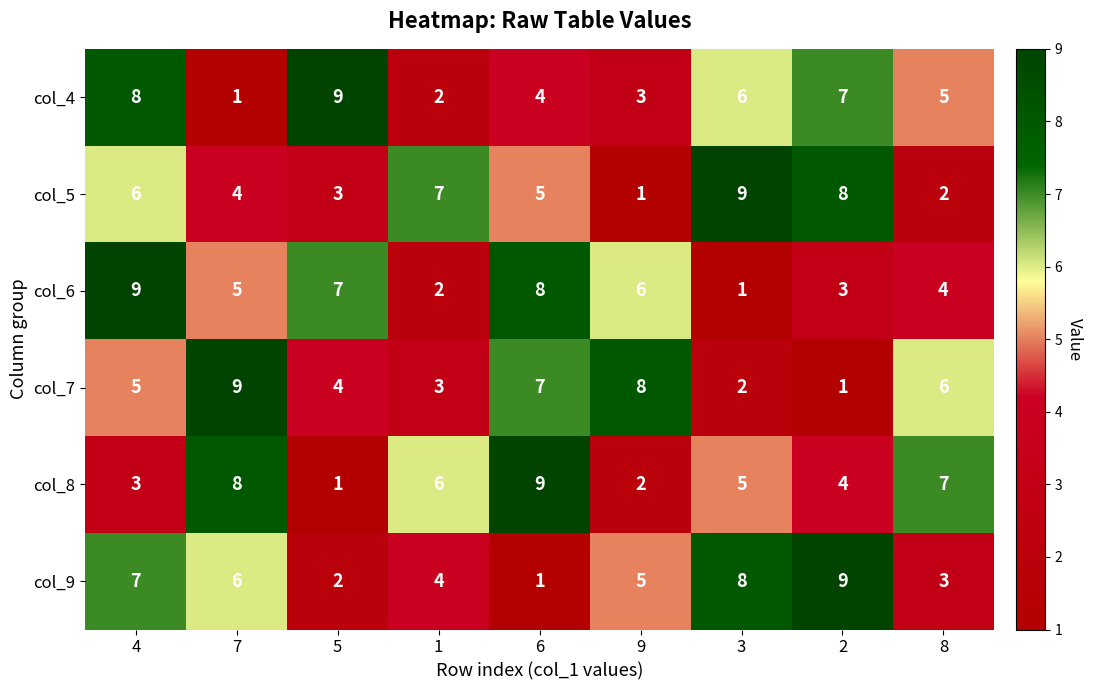

True or false: col_9 has a value of 1 at 1.

False